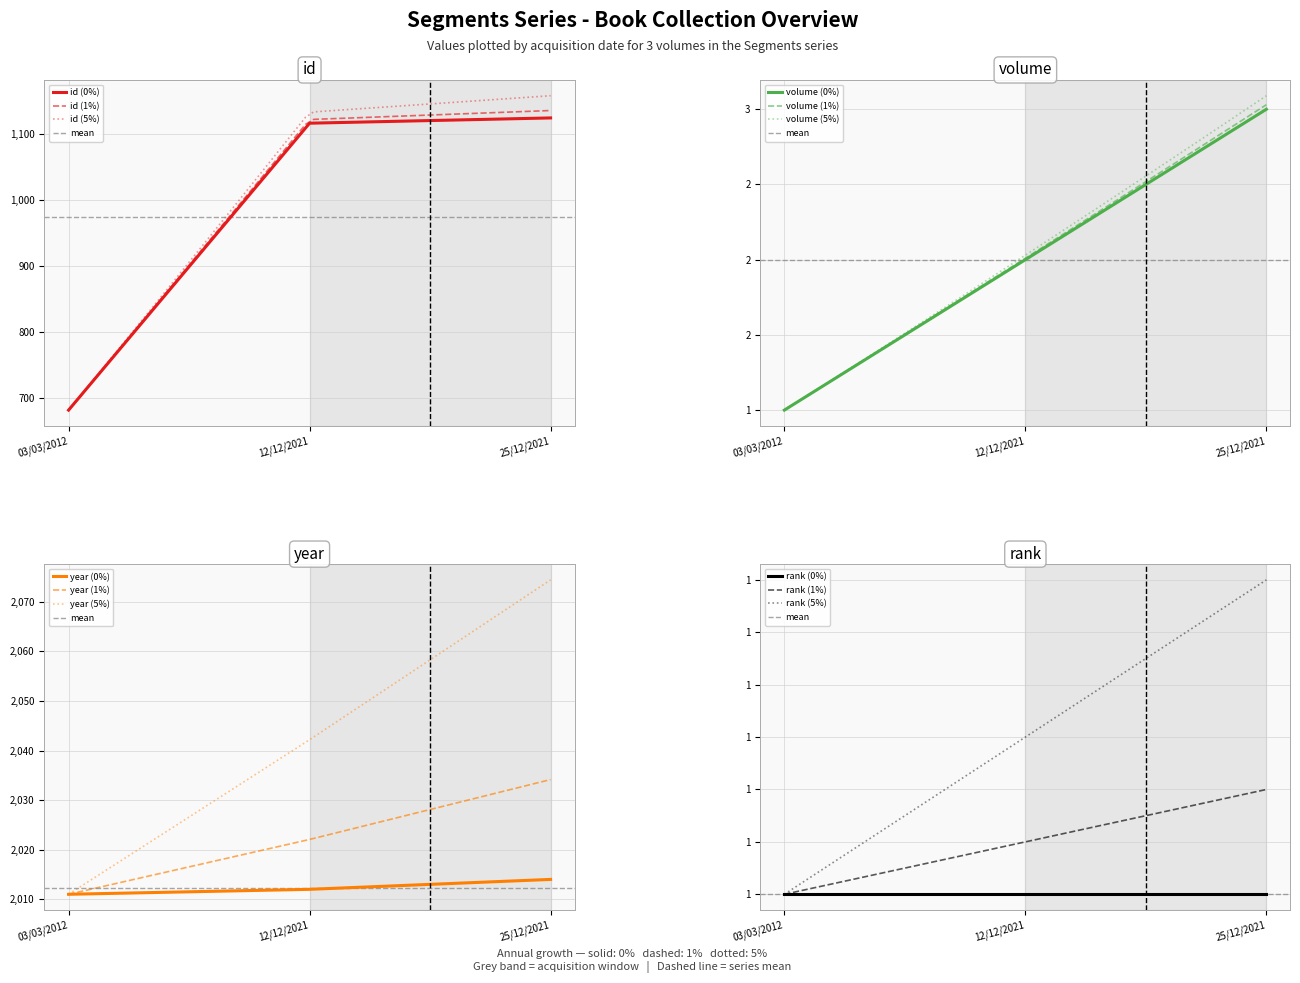

What is the total value across all series at 25/12/2021?

3142